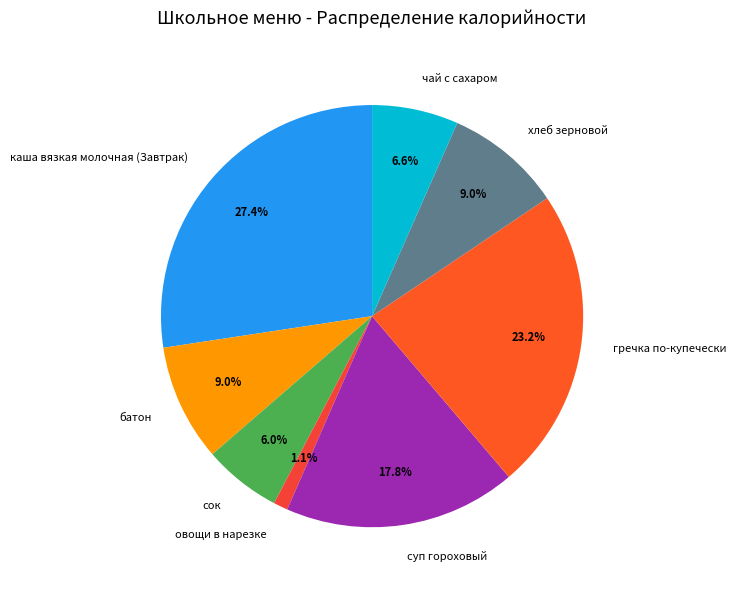

What percentage is the гречка по-купечески slice, to the nearest percent?

23%